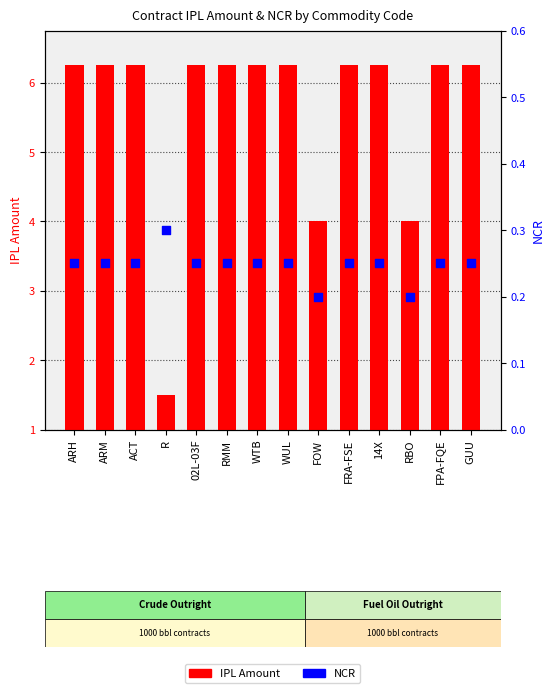

What is the total value across all series at FOW?

4.2